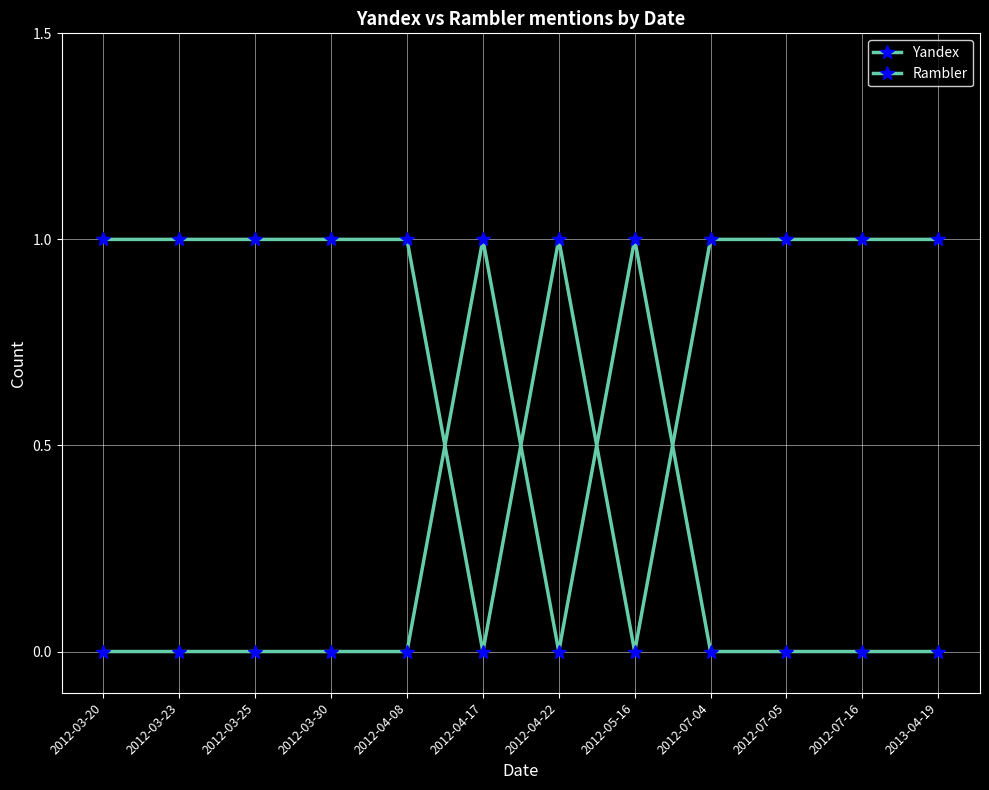

At which category does Rambler reach its first local peak?

2012-04-17